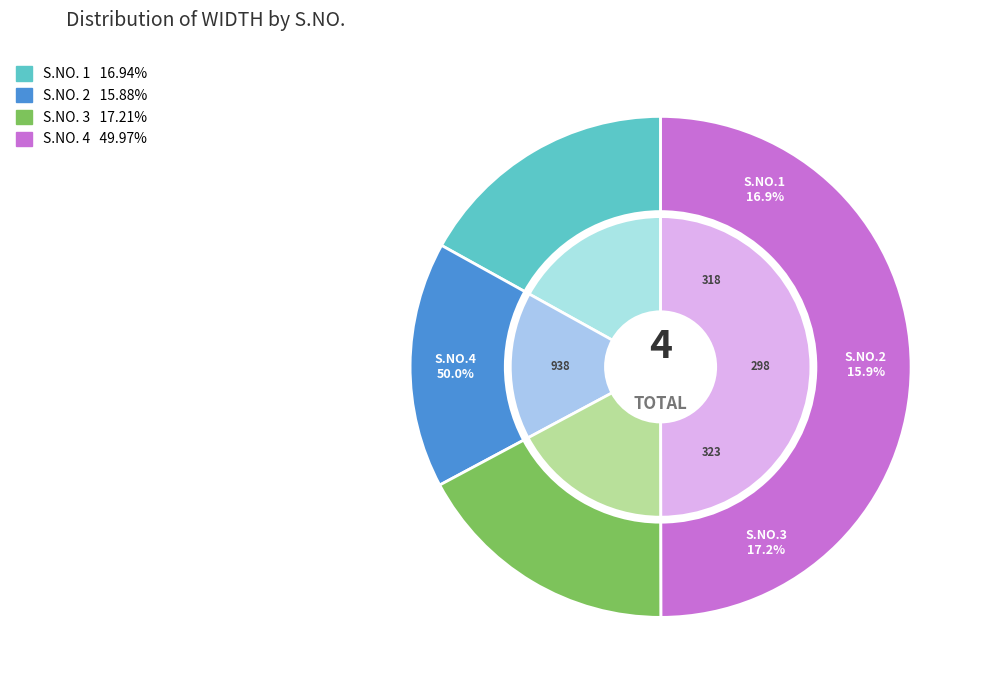

What is the smallest slice in the pie chart?

2